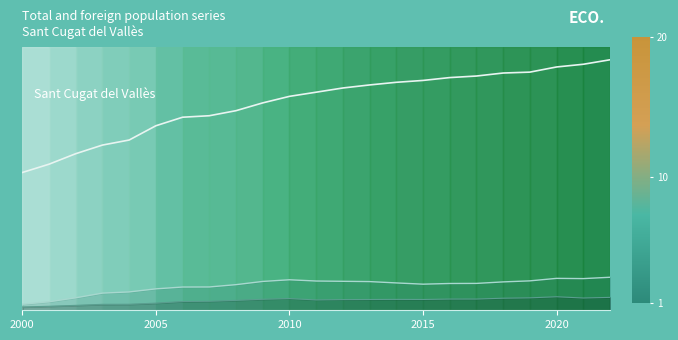

Which series has the largest range (max minus min)?

Total population